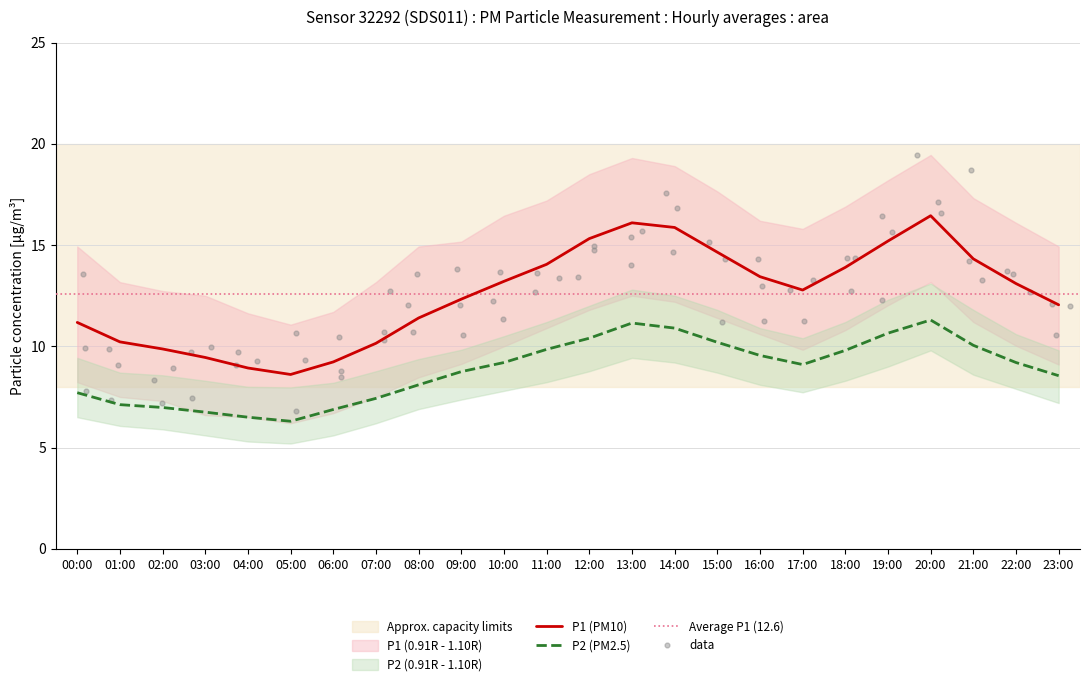

Which series has the largest Y range (max minus min)?

P1_upper